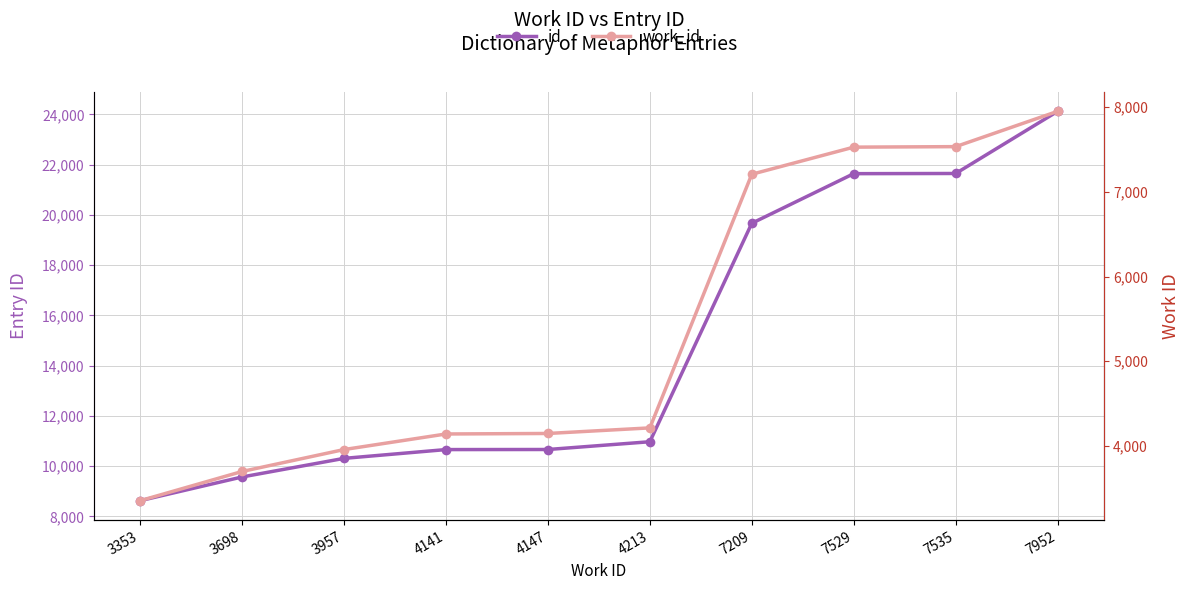

What is the total value across all series at 7952?

32071